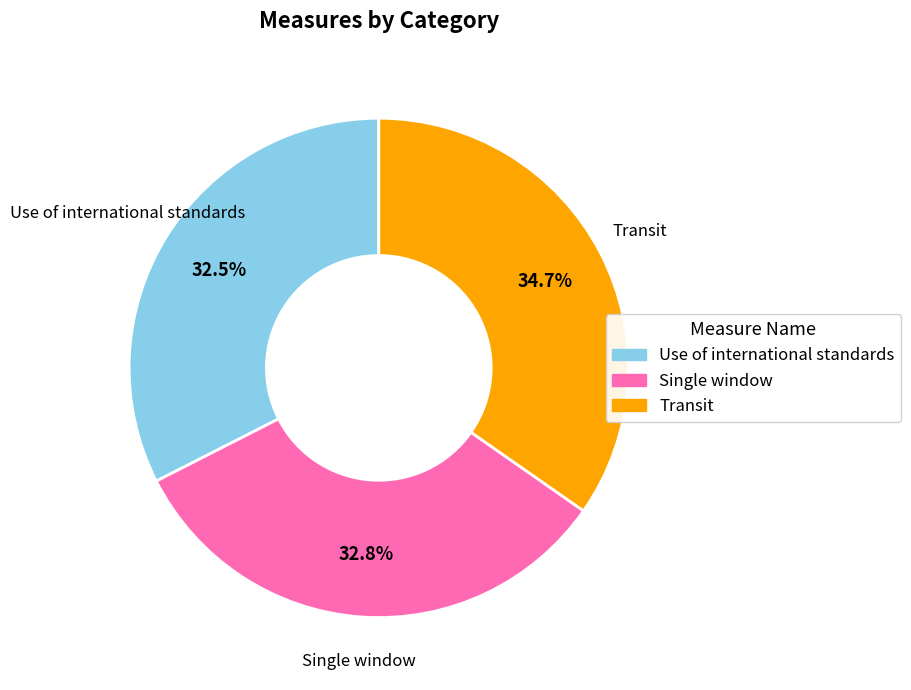

Combined, what portion of the pie is Use of international standards and Transit?

67.2%